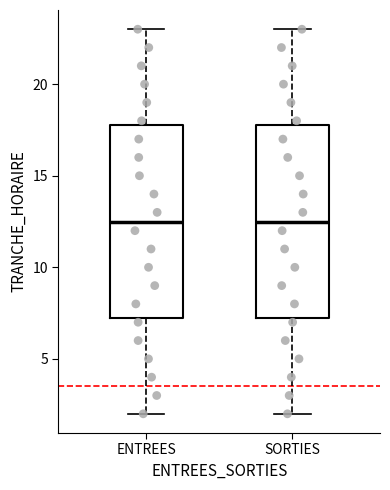

Reading left to right, read every box against the y-axis: the position of its median line, the range the box covers, and the ends of its whiskers. The values are not printed on the chart, so give them approximately, as read against the axis.

ENTREES: median 12.5, box 7.5 to 18.0, whiskers 2.0 to 23.0
SORTIES: median 12.5, box 7.5 to 18.0, whiskers 2.0 to 23.0